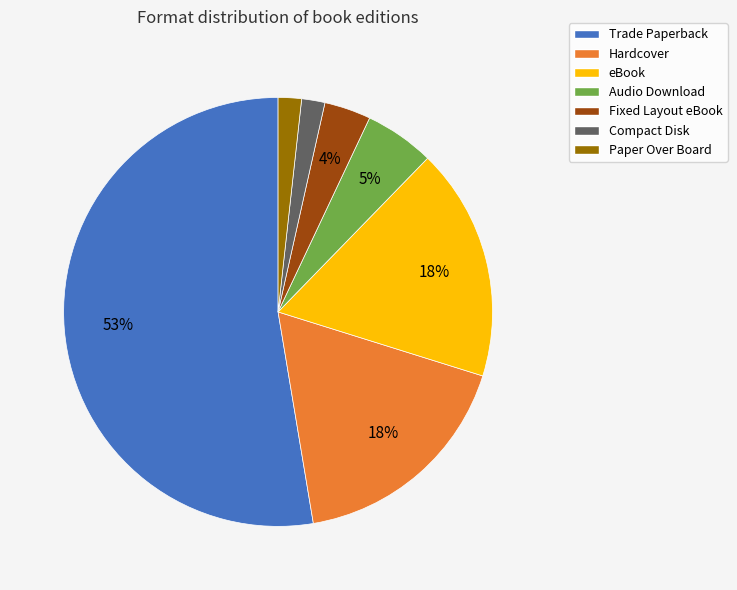

How many segments does this pie chart have?

7